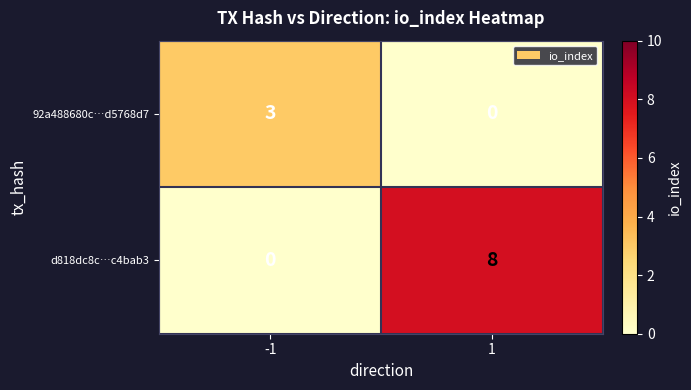

Which series has the largest total across all categories?

d818dc8c…c4bab3